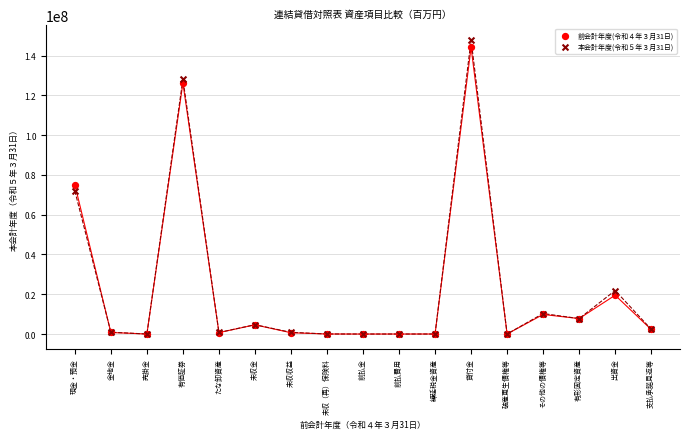

Which series contains the highest Y value?

本会計年度(令和５年３月31日)